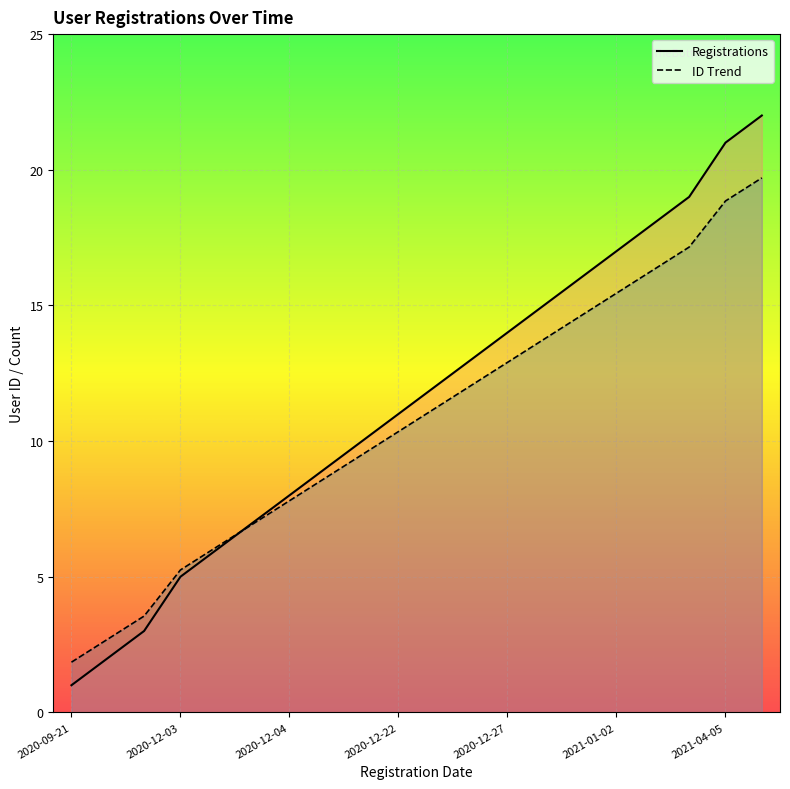

How many lines are shown in the chart?

2